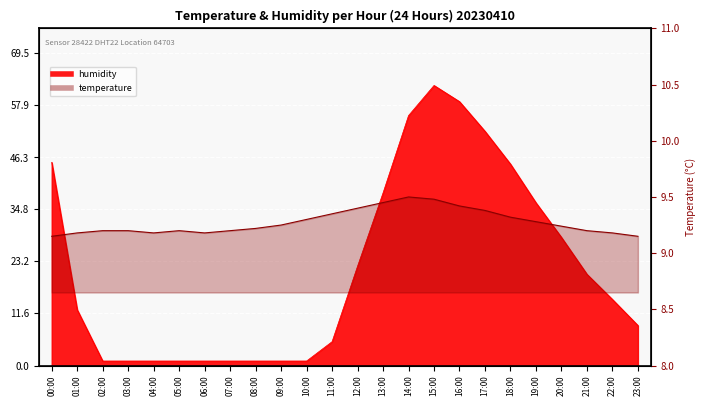

What position from the right is 18:00?

6